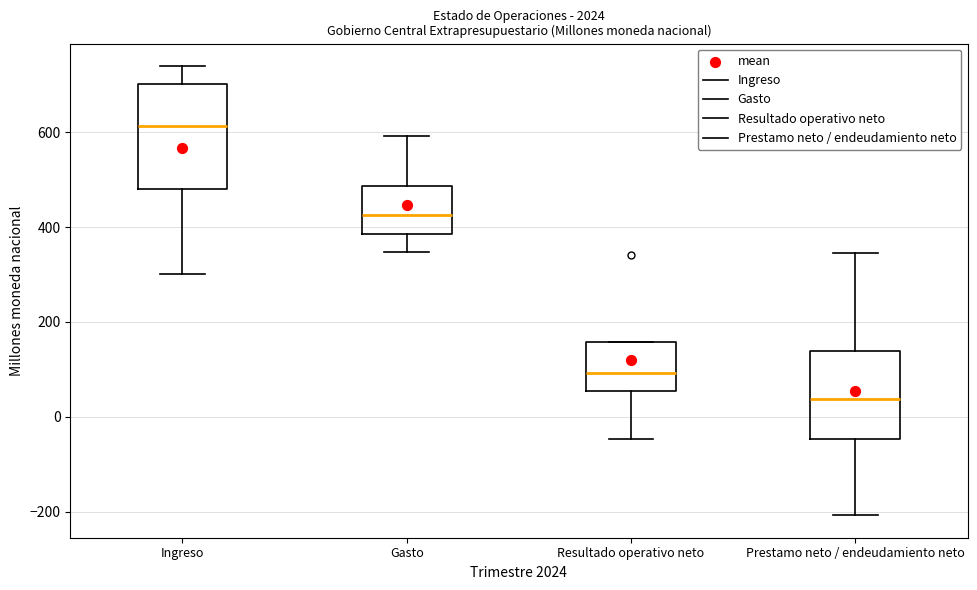

Comparing the boxes themselves (not the whiskers), which one is the tallest?

Ingreso